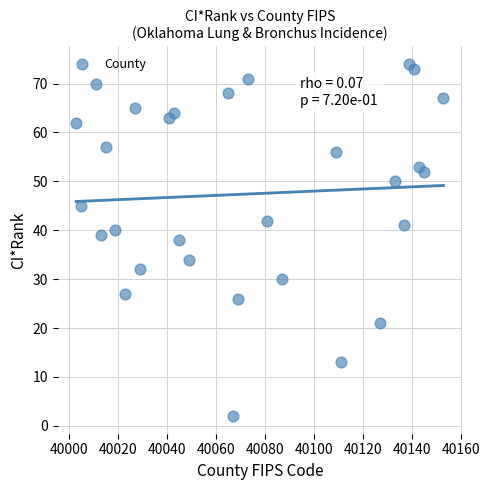

What is the range of Y values (max minus min)?

72